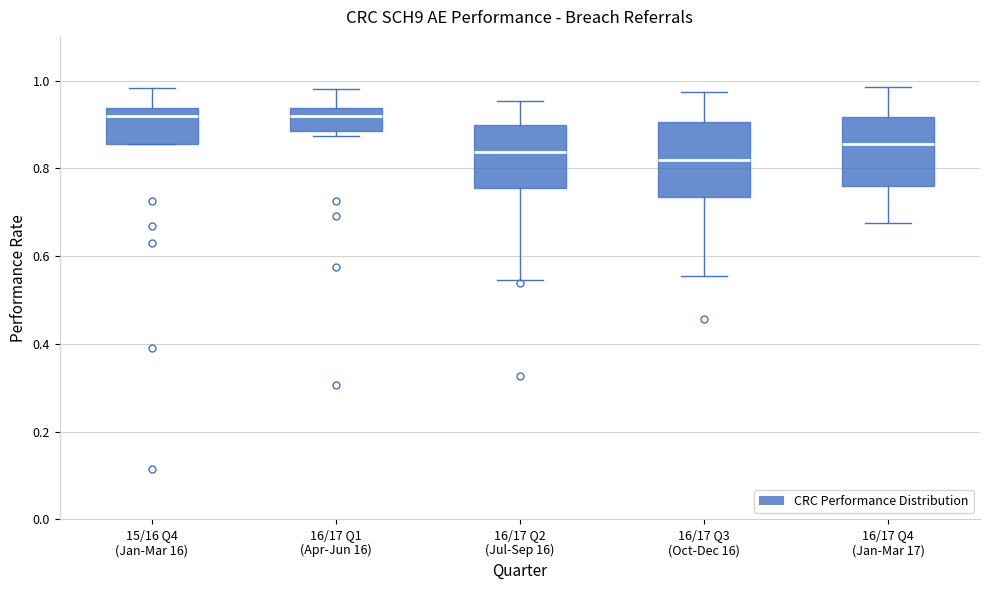

Where is the lower edge of the box for 15/16 Q4 (Jan-Mar 16) on the y-axis? The values are not printed on the chart, so give them approximately, as read against the axis.

0.86